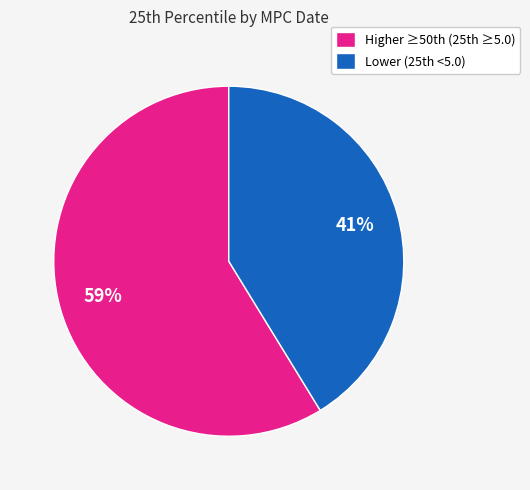

To the nearest percent, what is the average slice percentage?

50%